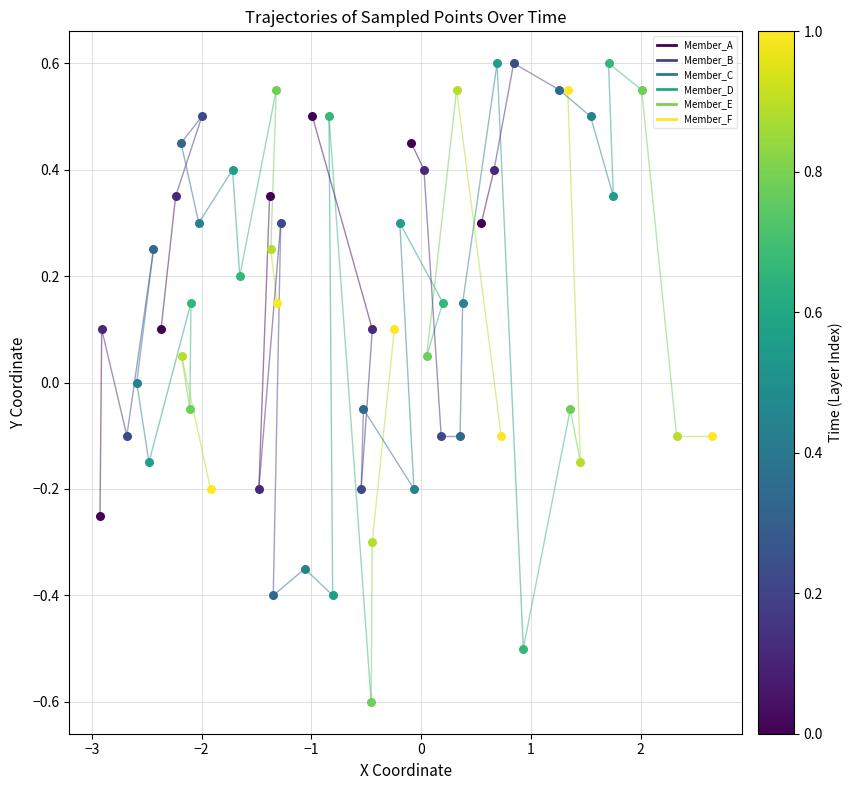

Is the value of Member_C at −3 greater than the value of Member_F at −3?

No